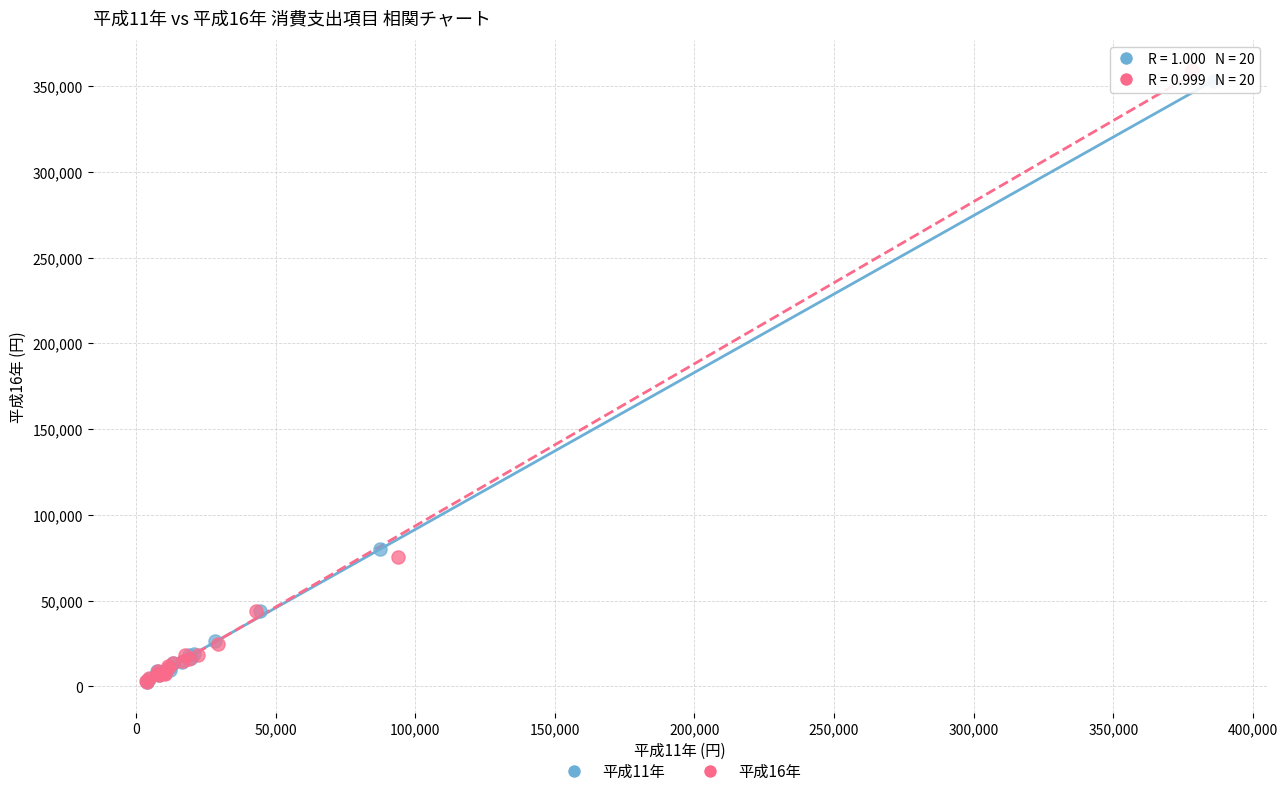

Which series has the largest Y range (max minus min)?

平成16年